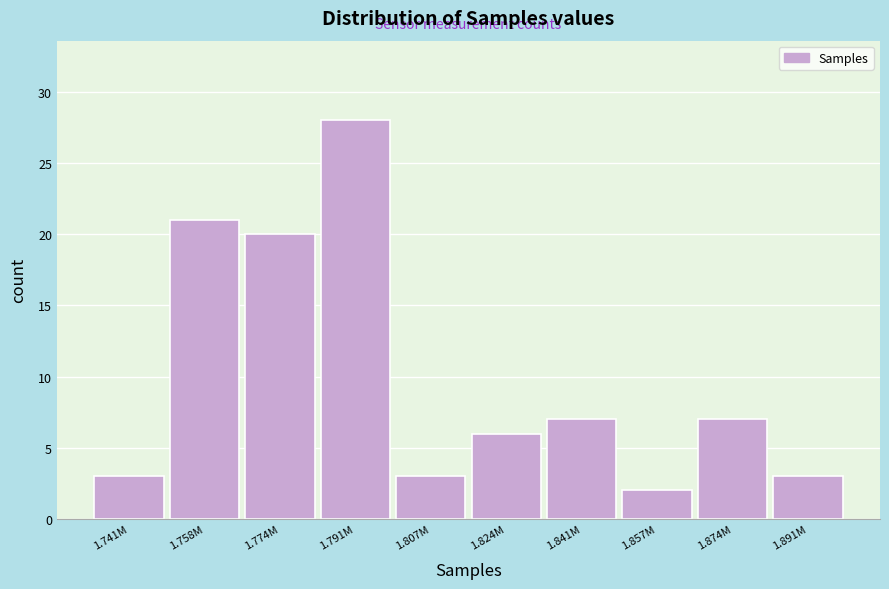

Reading right to left, transcribe all the data shown in this chart.

3	7	2	7	6	3	28	20	21	3